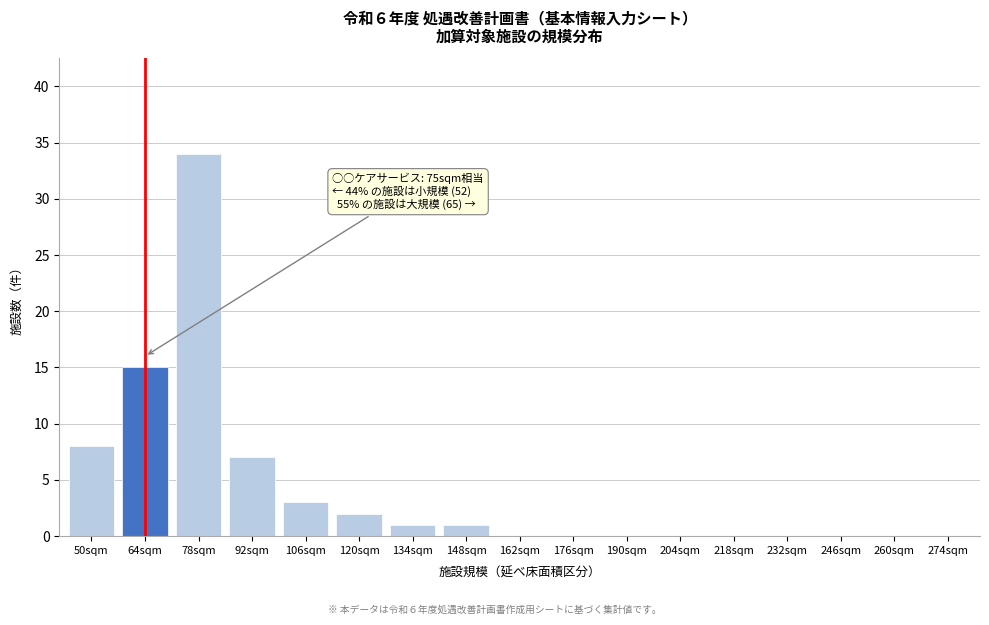

Reading right to left, what are all the values shown in this chart?

274sqm=0	260sqm=0	246sqm=0	232sqm=0	218sqm=0	204sqm=0	190sqm=0	176sqm=0	162sqm=0	148sqm=1	134sqm=1	120sqm=2	106sqm=3	92sqm=7	78sqm=34	64sqm=15	50sqm=8